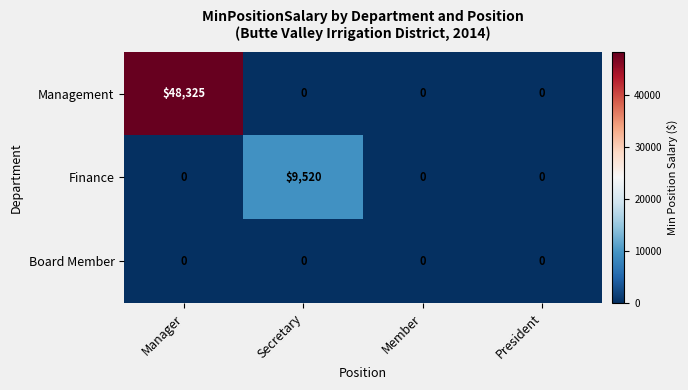

What is the difference between the maximum and second lowest values in the Finance series?

9520